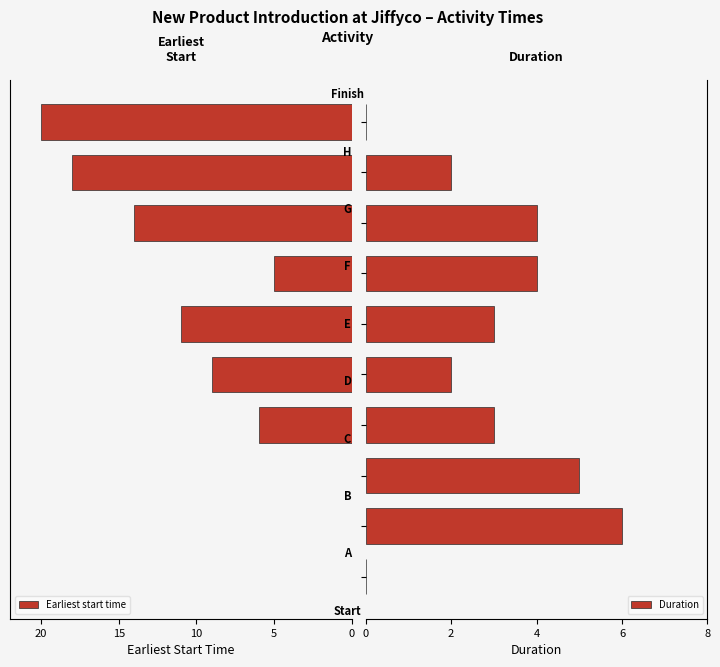

Rank the series by their maximum value, from lowest to highest.

Duration, Earliest start time